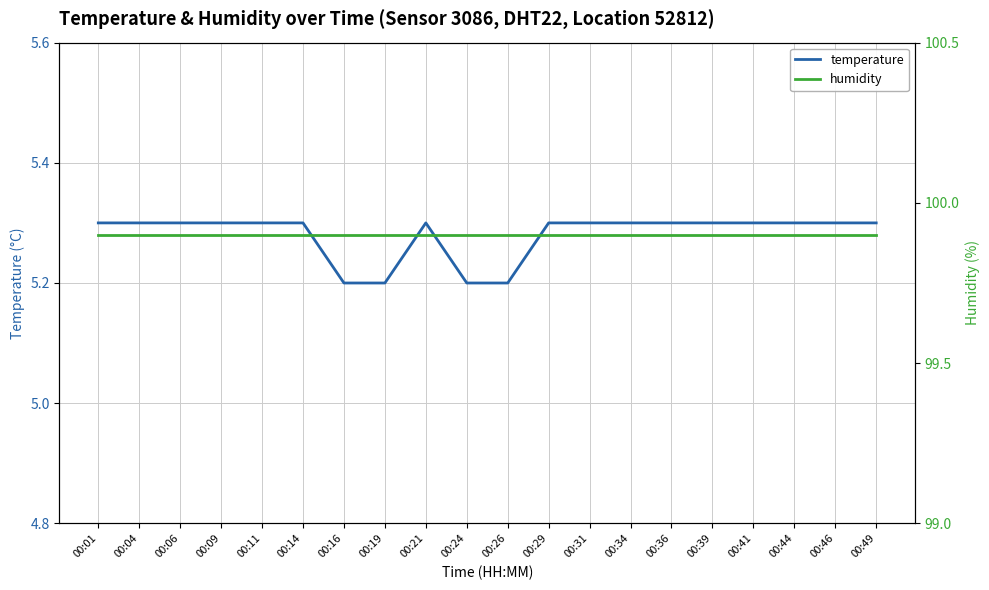

At which category does the chart reach its minimum across all series?

00:16